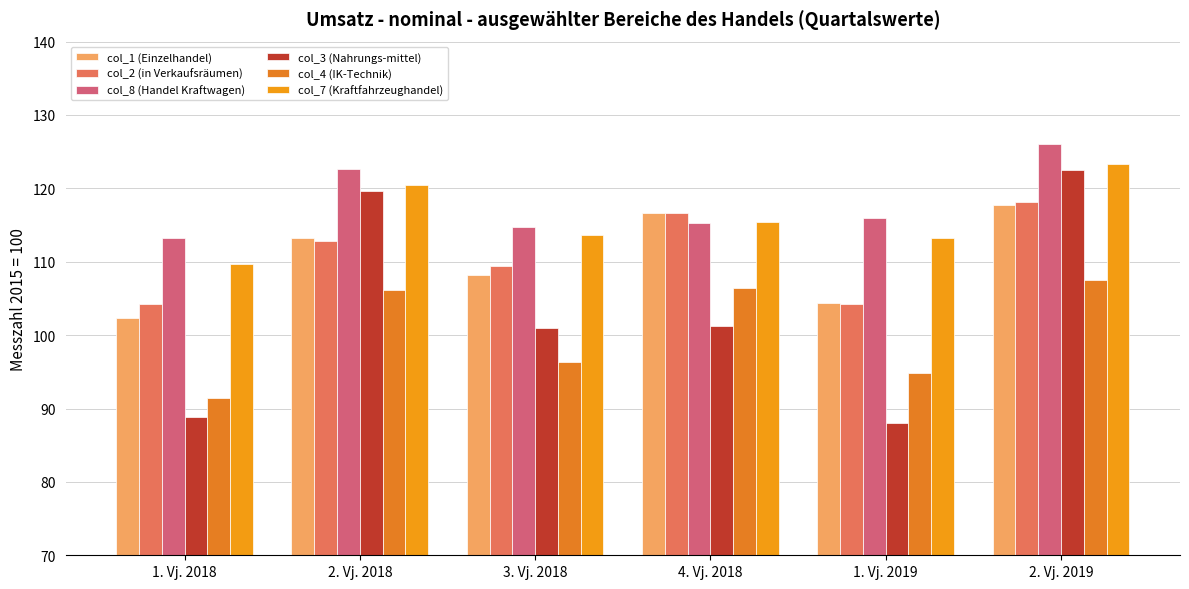

How many groups of bars are there?

6